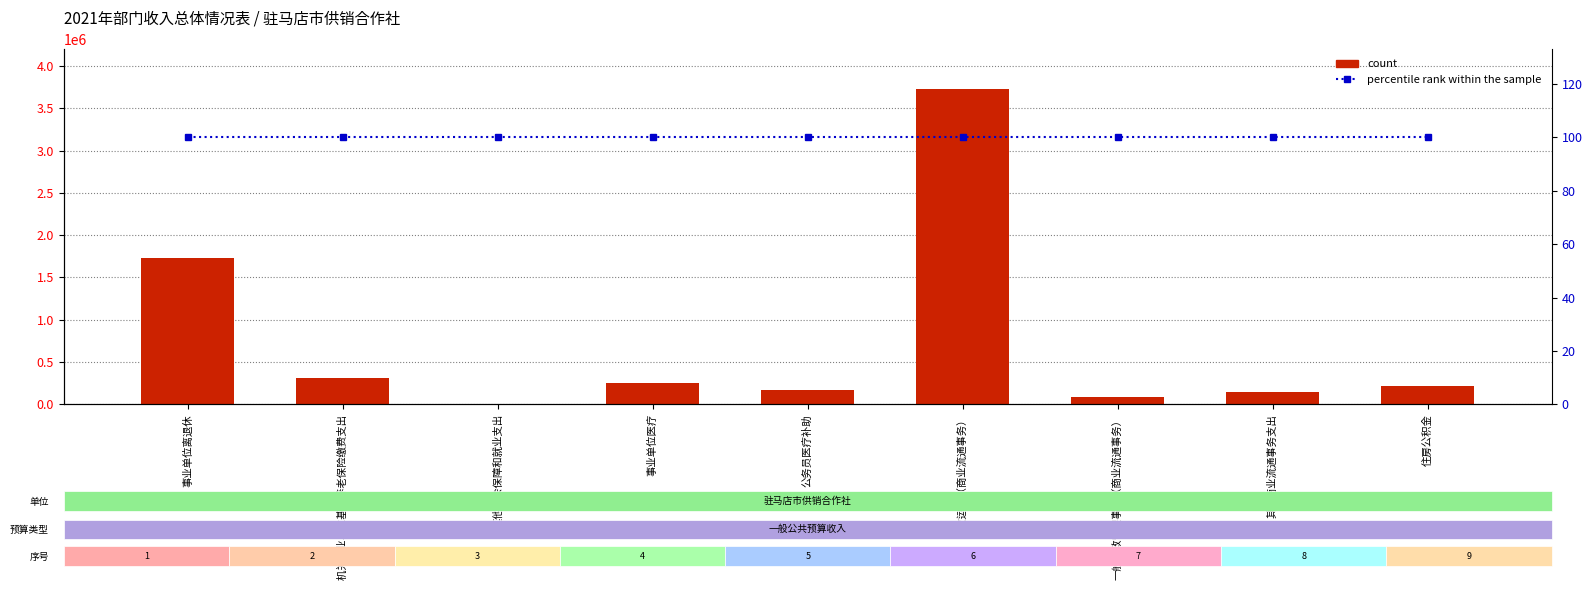

What is the total value across all series at 行政运行（商业流通事务）?

3730144